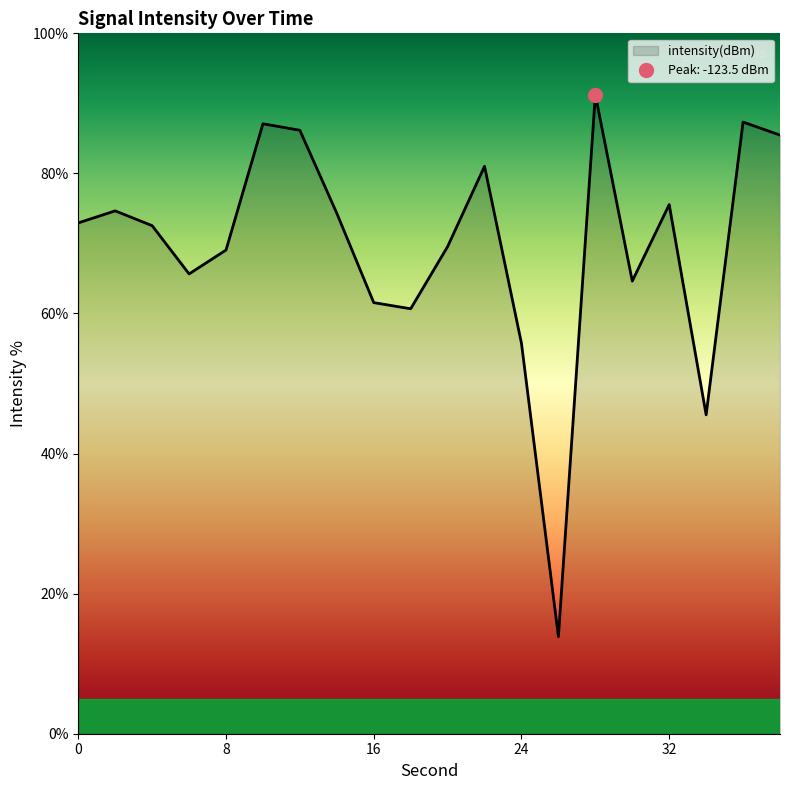

How many lines are shown in the chart?

1